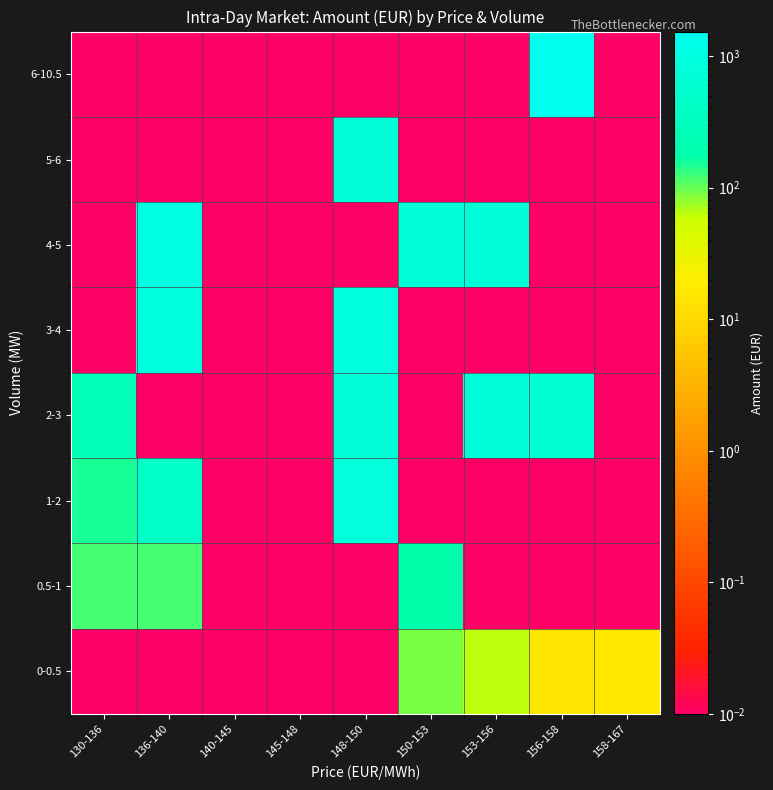

Which category has the lowest value across all series?

130-136